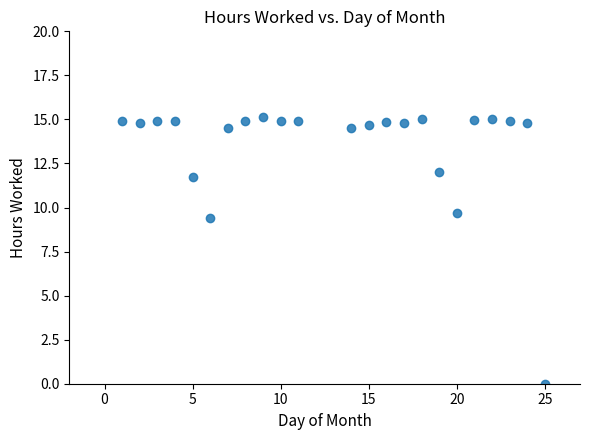

What is the range of Y values (max minus min)?

15.1